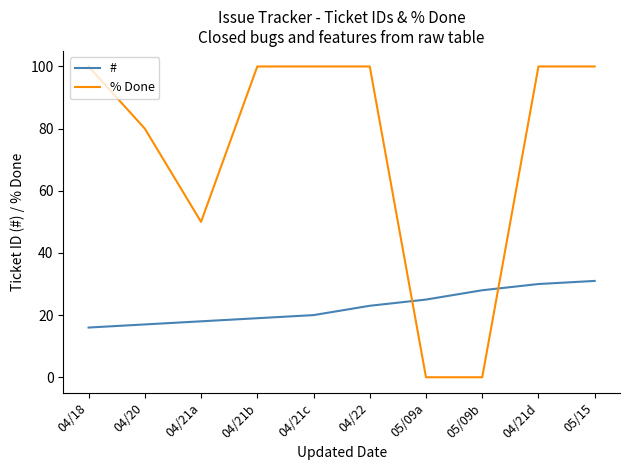

Which series has the widest spread of values?

% Done